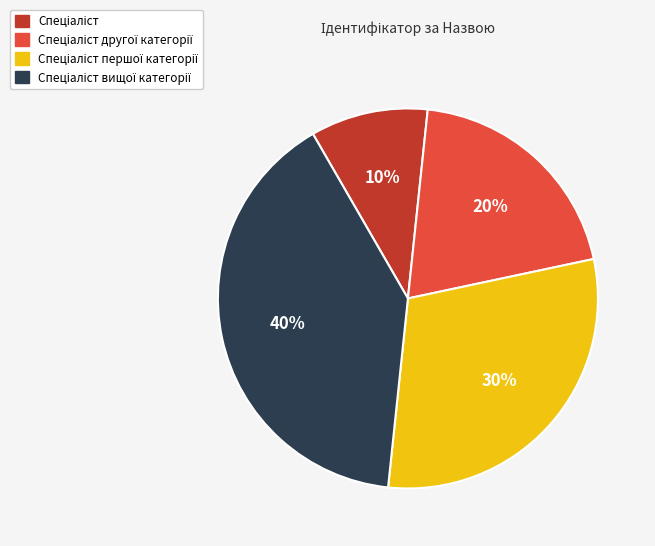

Count the number of slices in the pie.

4